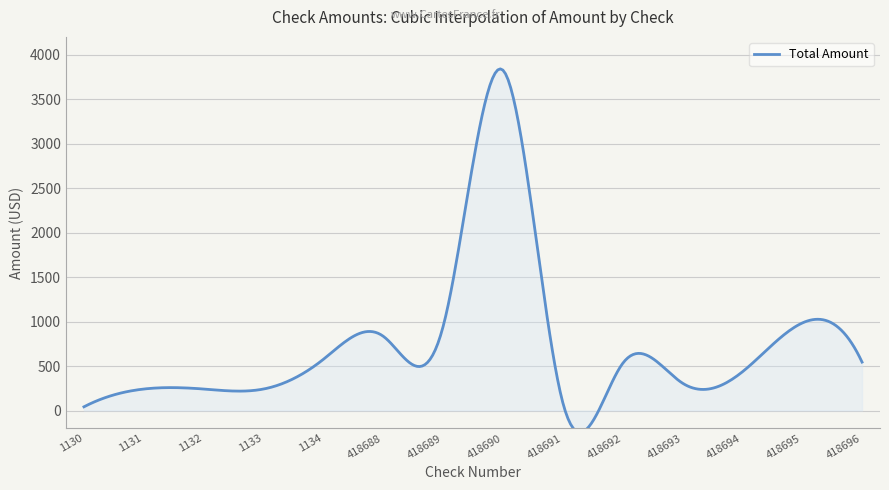

What is the difference between the maximum and minimum values?

3784.9